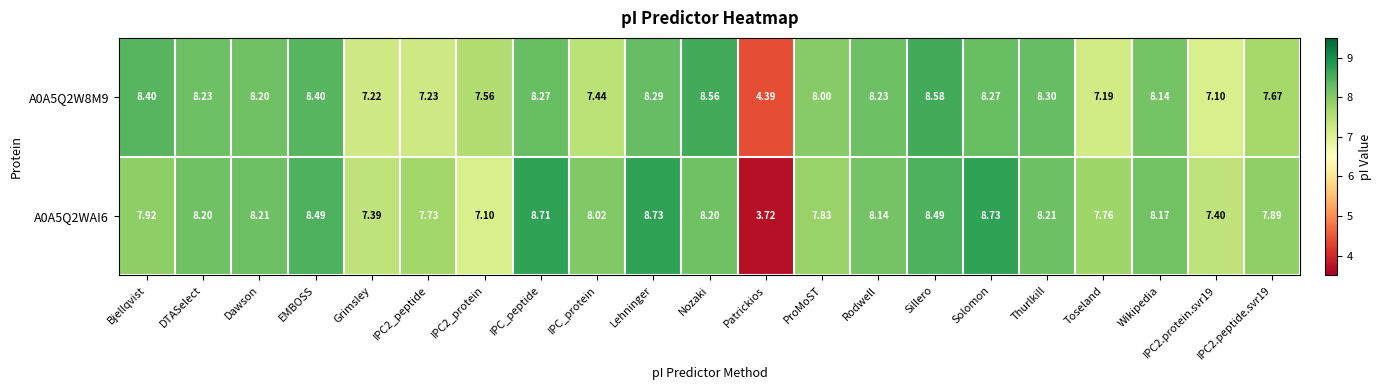

At which label does A0A5Q2WAI6 first exceed 8?

DTASelect